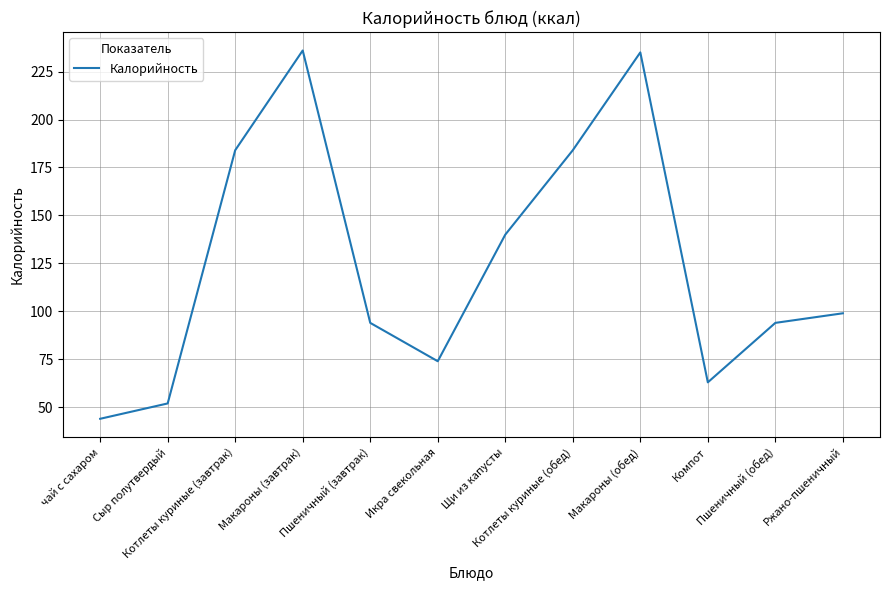

How many interior local valleys (lower than both neighbors) does the data have?

2